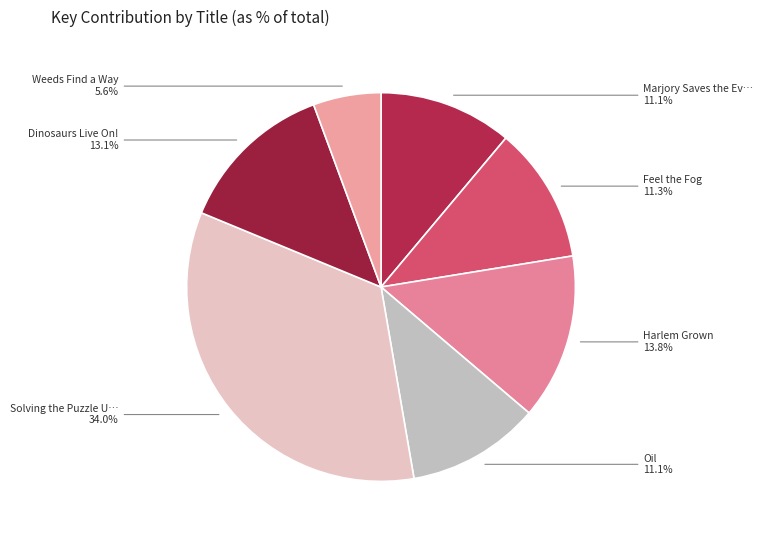

Count the number of slices in the pie.

7